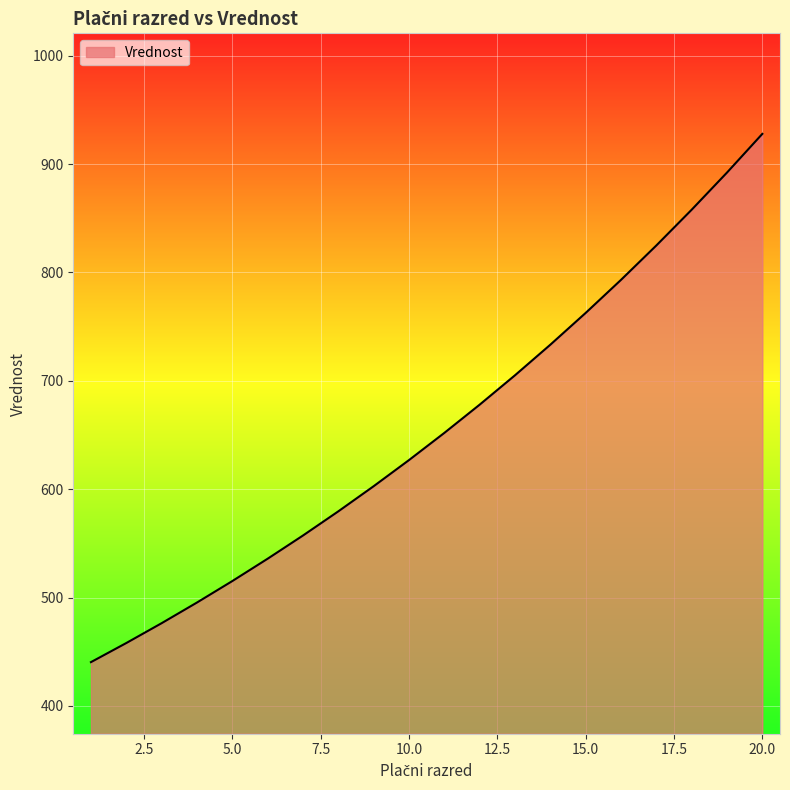

What is the smallest value displayed?

440.4